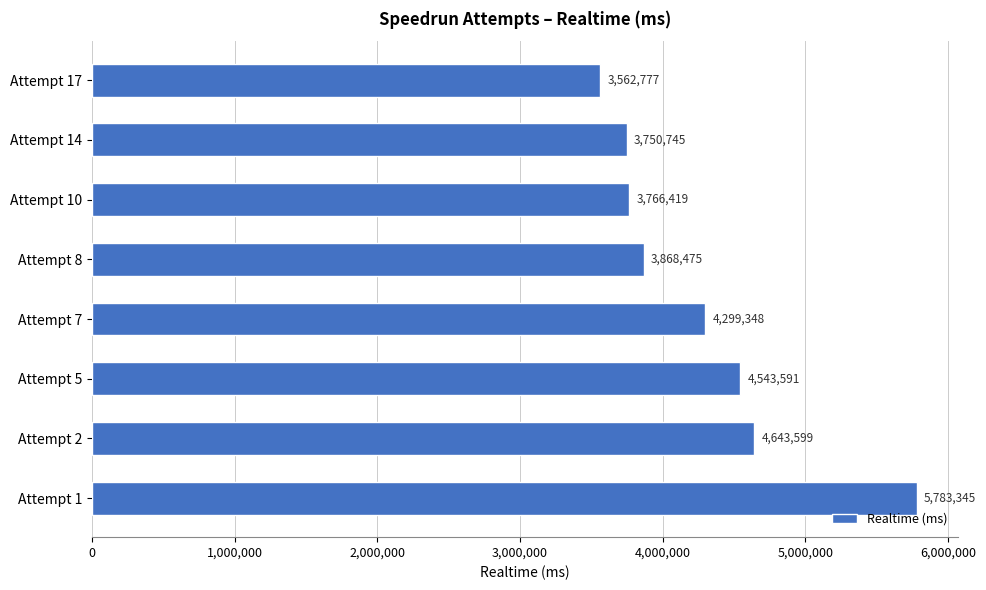

Count the number of data series in this chart.

1